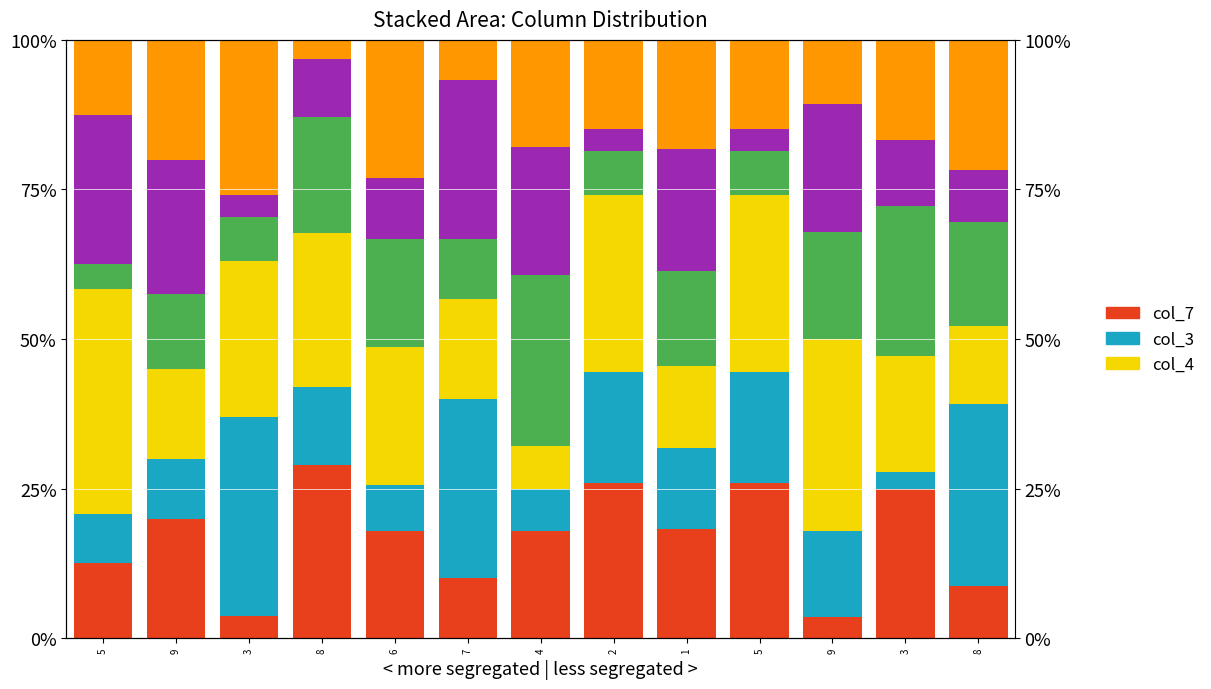

What is the difference between the col_9 values at 9 and 2?

17.7